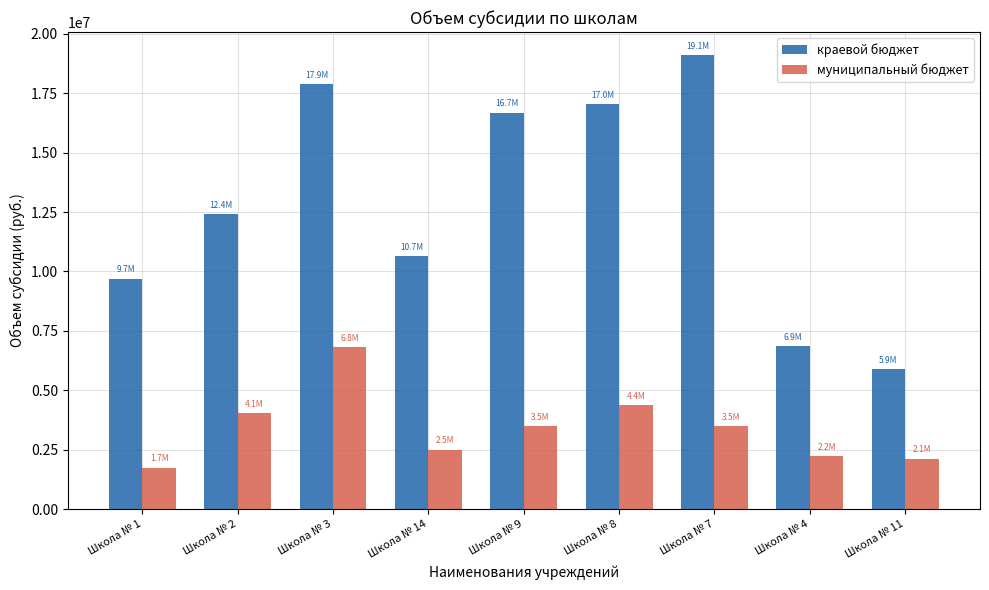

Is the value of краевой бюджет at Школа № 8 greater than the value of муниципальный бюджет at Школа № 3?

Yes